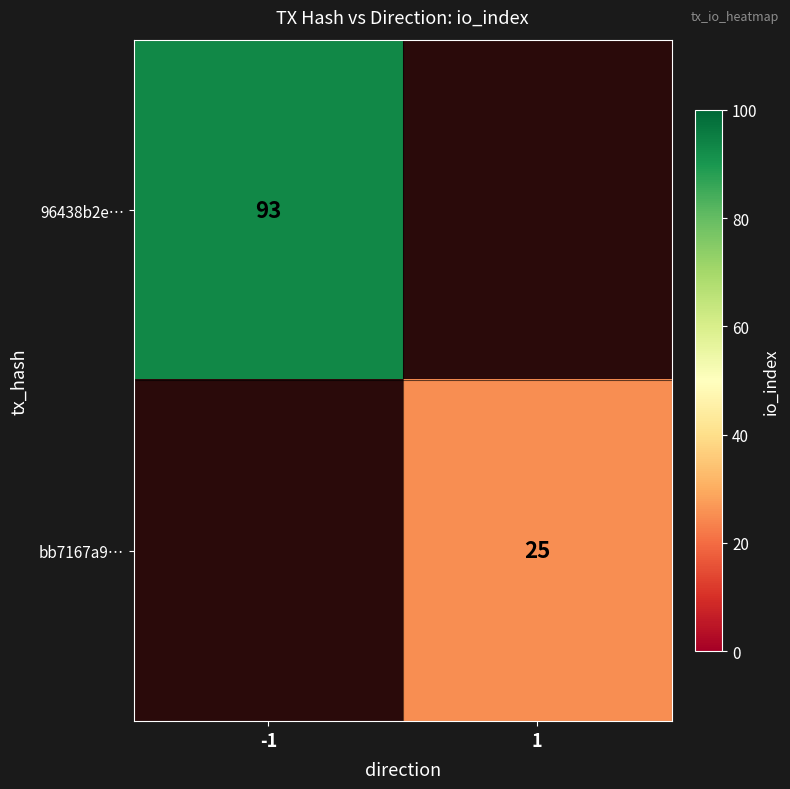

The bb7167a9… series shows 25 at 1. True or false?

True